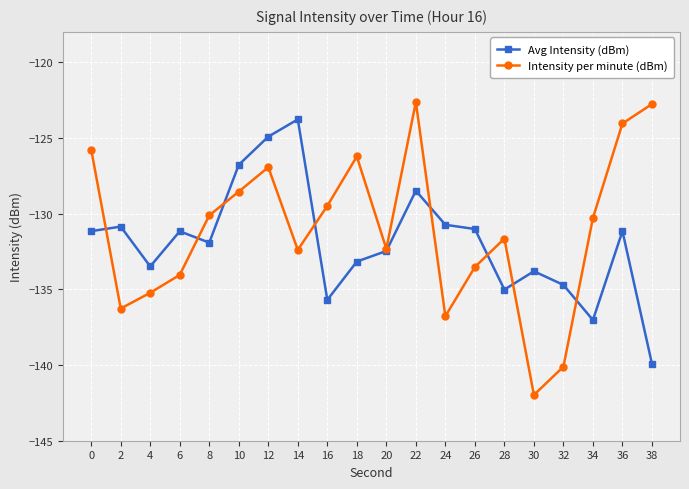

What is the value of the Intensity per minute (dBm) point at the 11th from the left?

-132.3